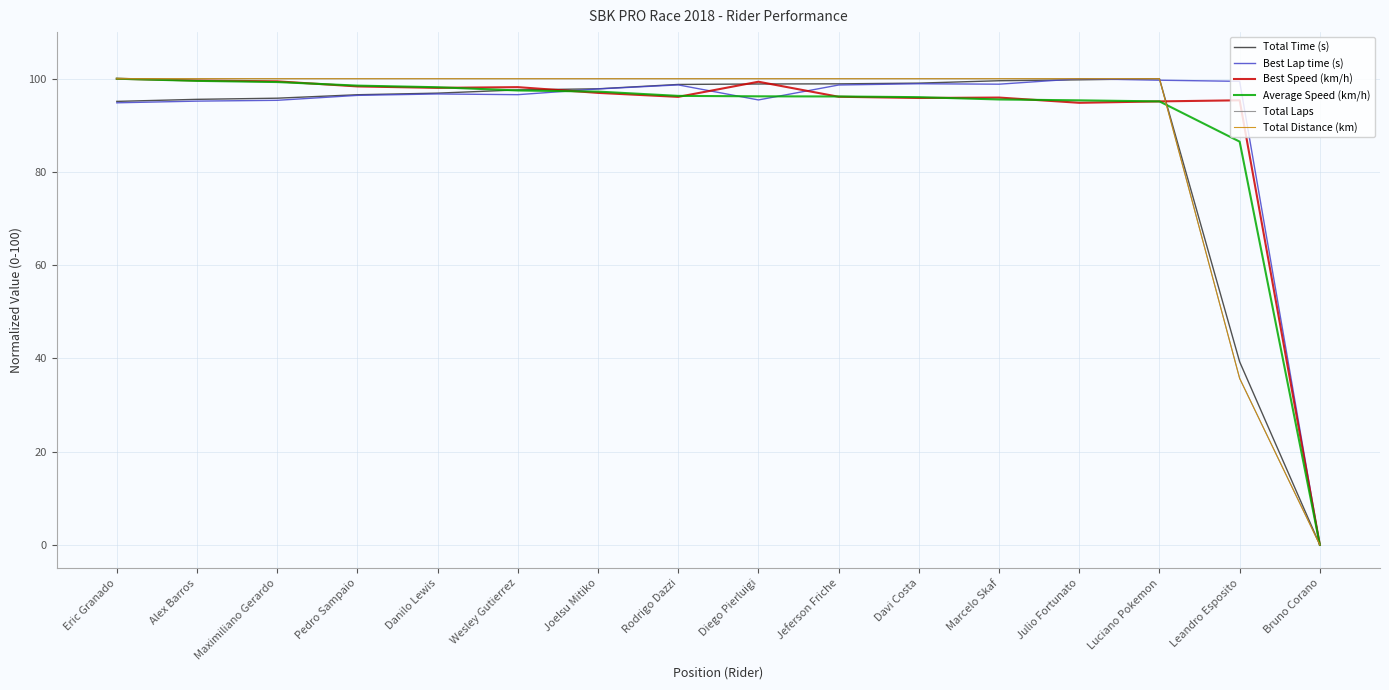

Does the chart have visible grid lines?

Yes